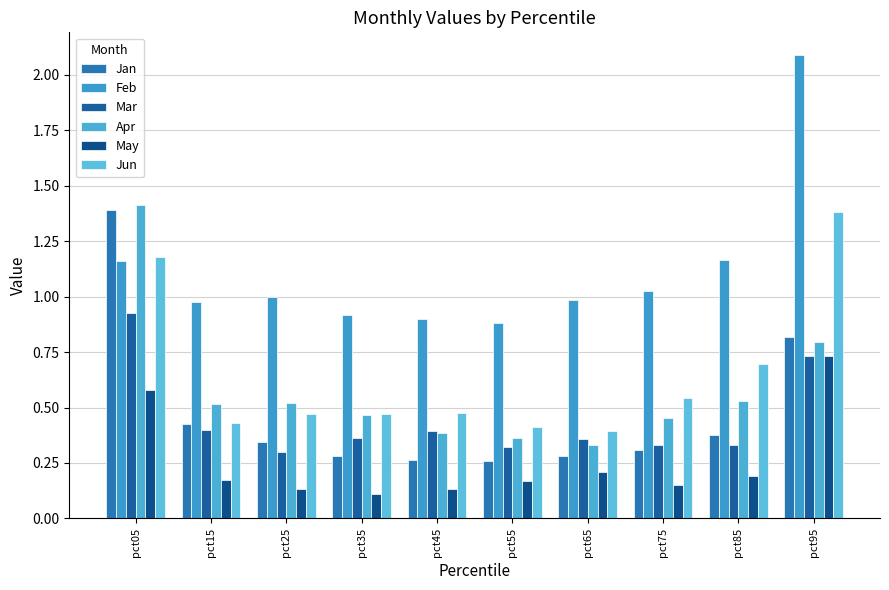

Reading left to right, what are all the values shown in this chart?

Jan: 1.4	0.4	0.3	0.3	0.3	0.3	0.3	0.3	0.4	0.8
Feb: 1.2	1.0	1.0	0.9	0.9	0.9	1.0	1.0	1.2	2.1
Mar: 0.9	0.4	0.3	0.4	0.4	0.3	0.4	0.3	0.3	0.7
Apr: 1.4	0.5	0.5	0.5	0.4	0.4	0.3	0.5	0.5	0.8
May: 0.6	0.2	0.1	0.1	0.1	0.2	0.2	0.2	0.2	0.7
Jun: 1.2	0.4	0.5	0.5	0.5	0.4	0.4	0.5	0.7	1.4